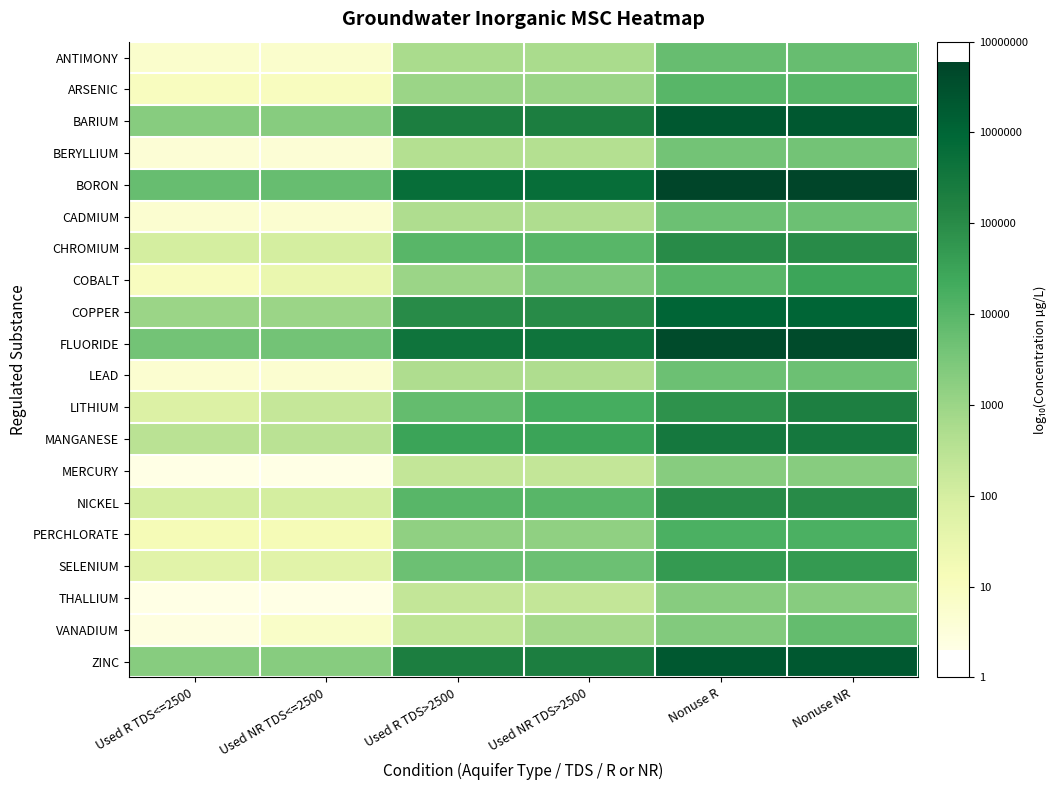

List the series in order of their peak value, lowest first.

MERCURY, THALLIUM, BERYLLIUM, CADMIUM, LEAD, ANTIMONY, VANADIUM, ARSENIC, PERCHLORATE, COBALT, SELENIUM, CHROMIUM, NICKEL, LITHIUM, MANGANESE, COPPER, BARIUM, ZINC, FLUORIDE, BORON